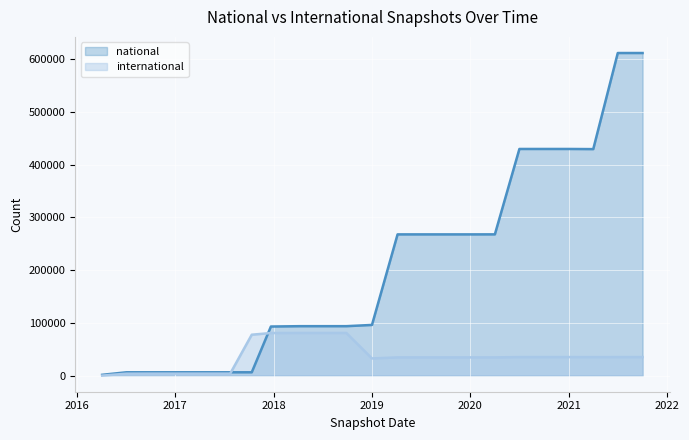

Which series has the widest spread of values?

national